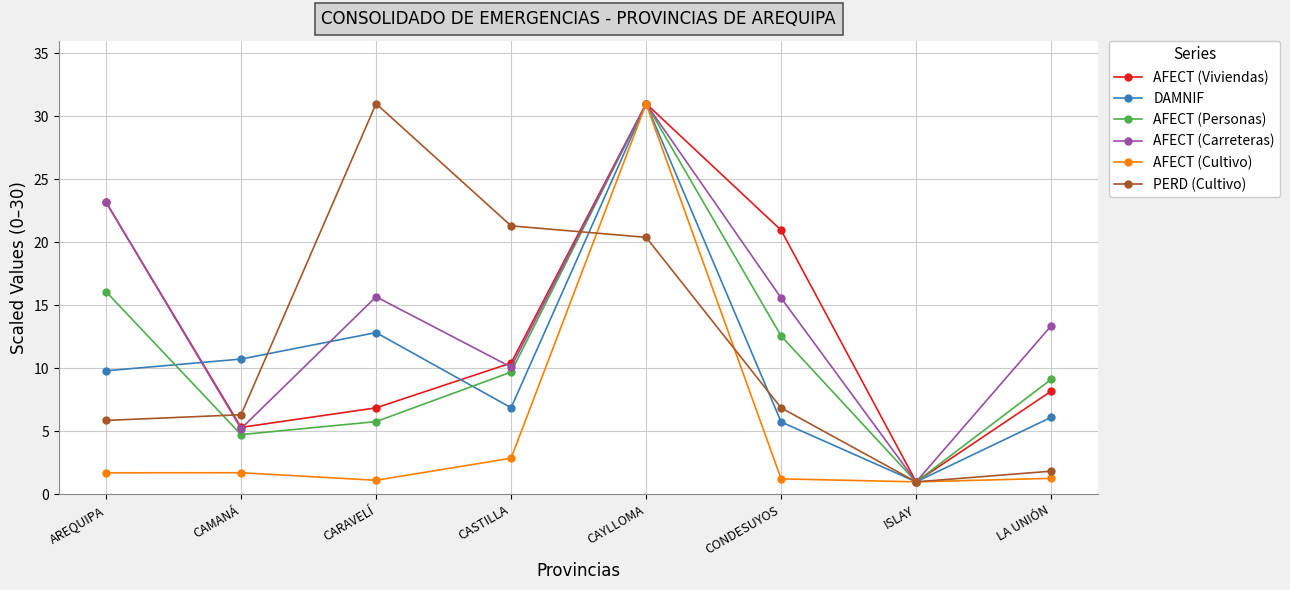

What position from the left is ISLAY?

7